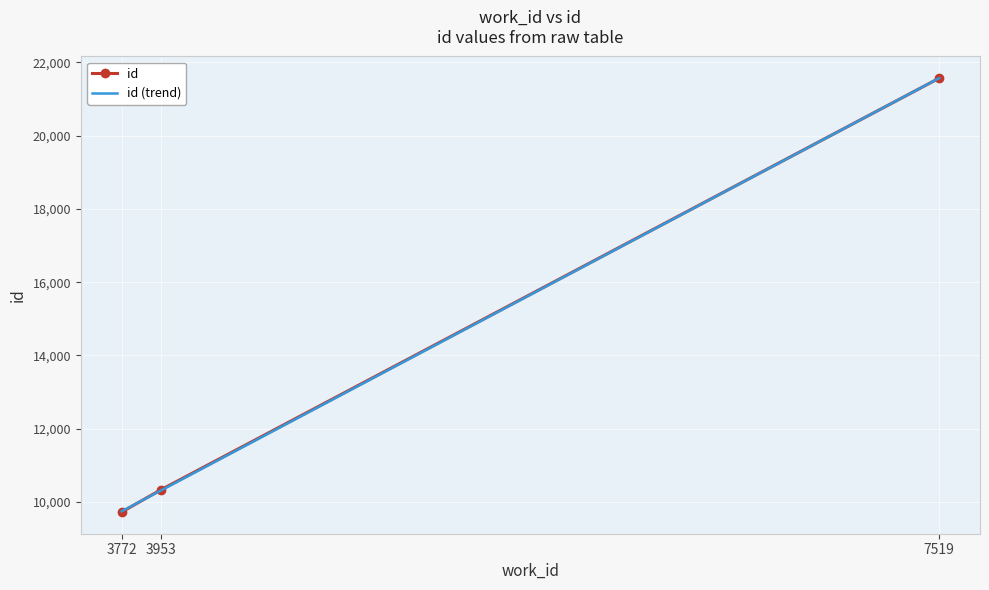

At which category is the sum across all series the highest?

7519